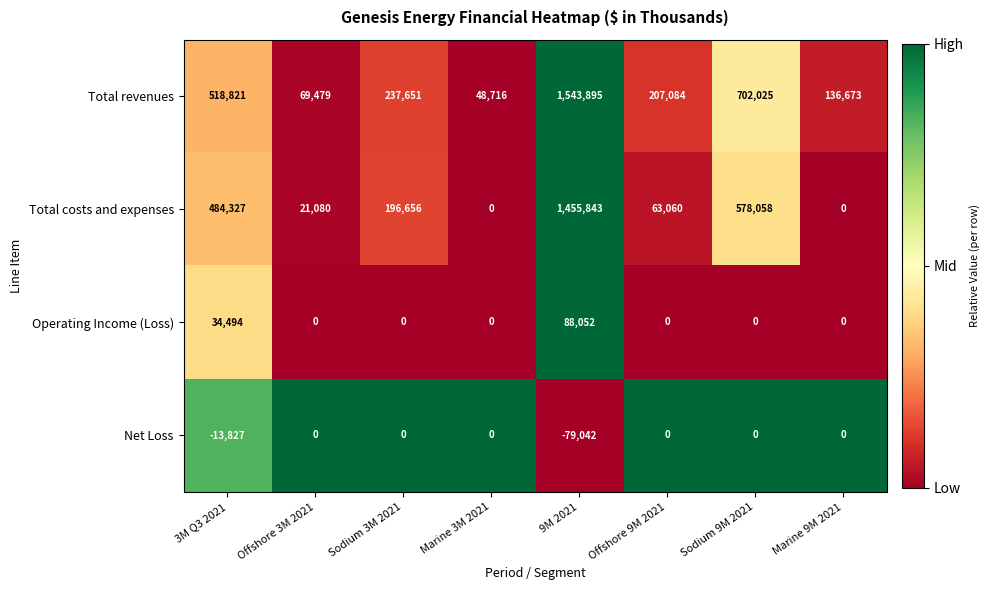

How many data points does each series have?

8